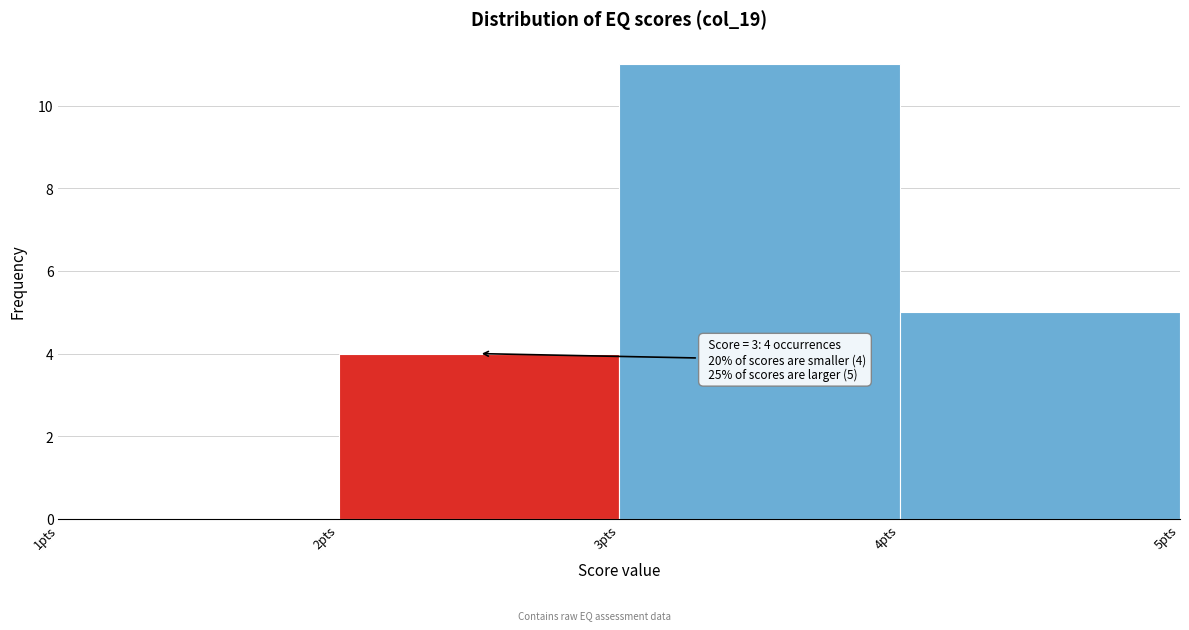

Over which range of the x-axis is the bar tallest?

3 to 4